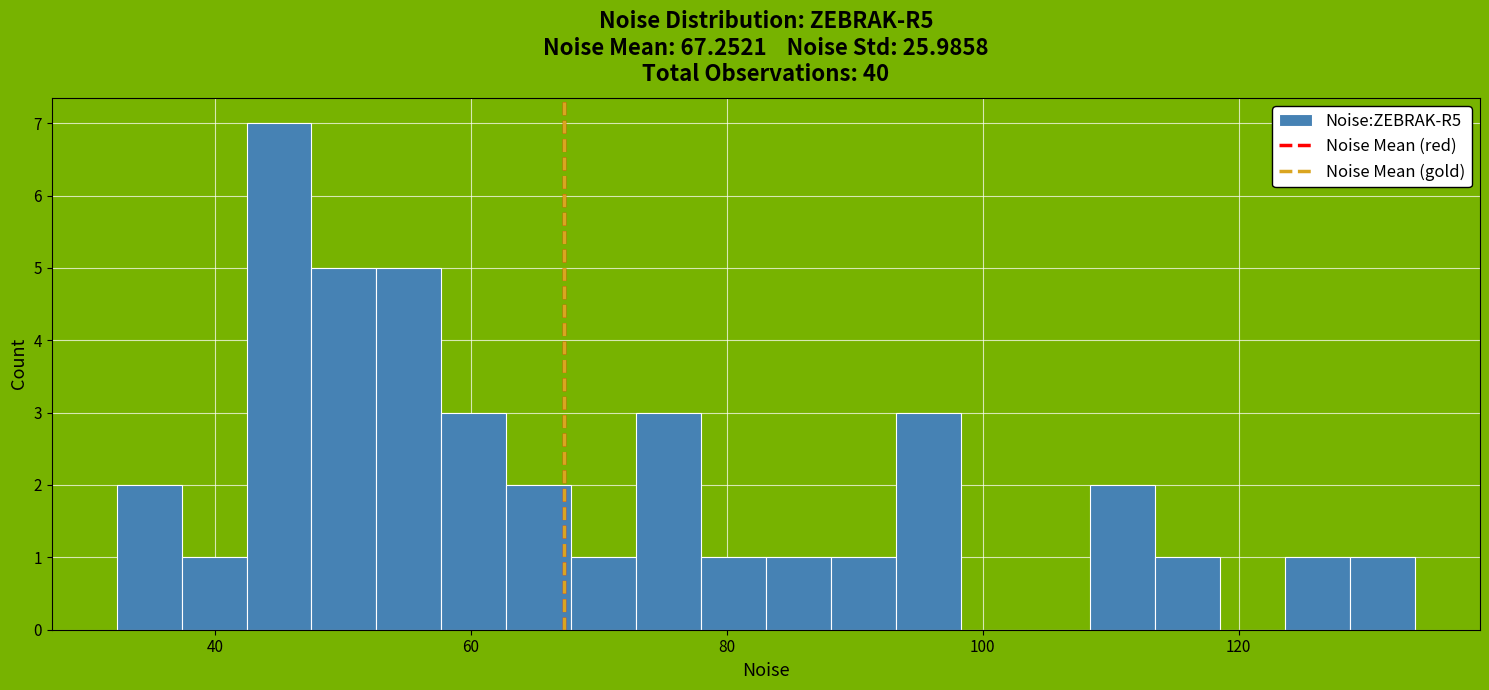

Around what value on the x-axis is the tallest bar? Give the approximate position of its centre, as read against the axis.

46